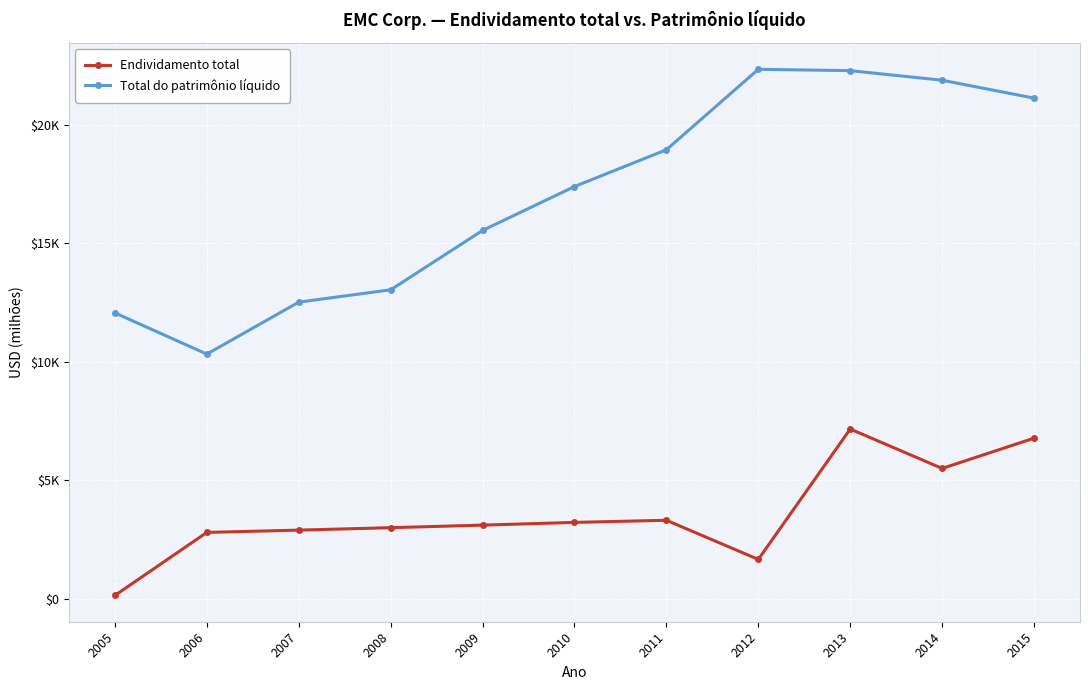

What is the minimum value for Endividamento total?

130